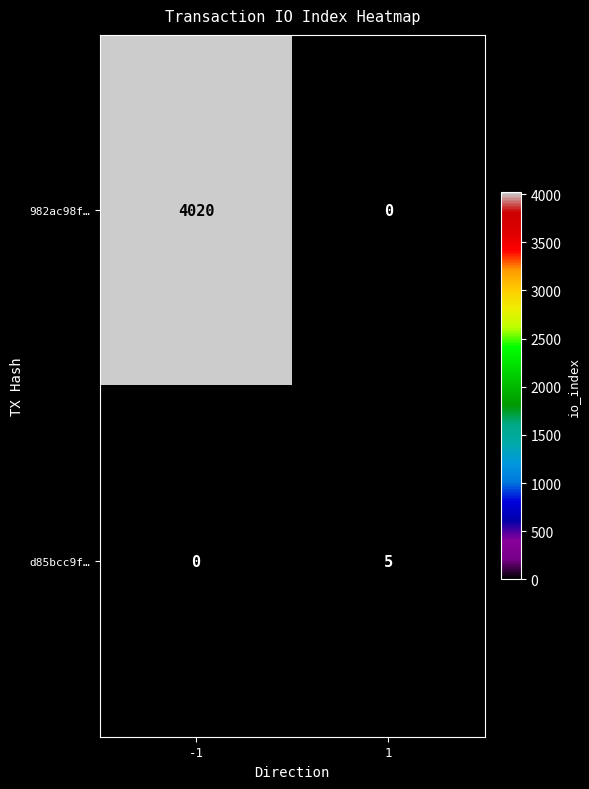

At which category is the sum across all series the highest?

-1